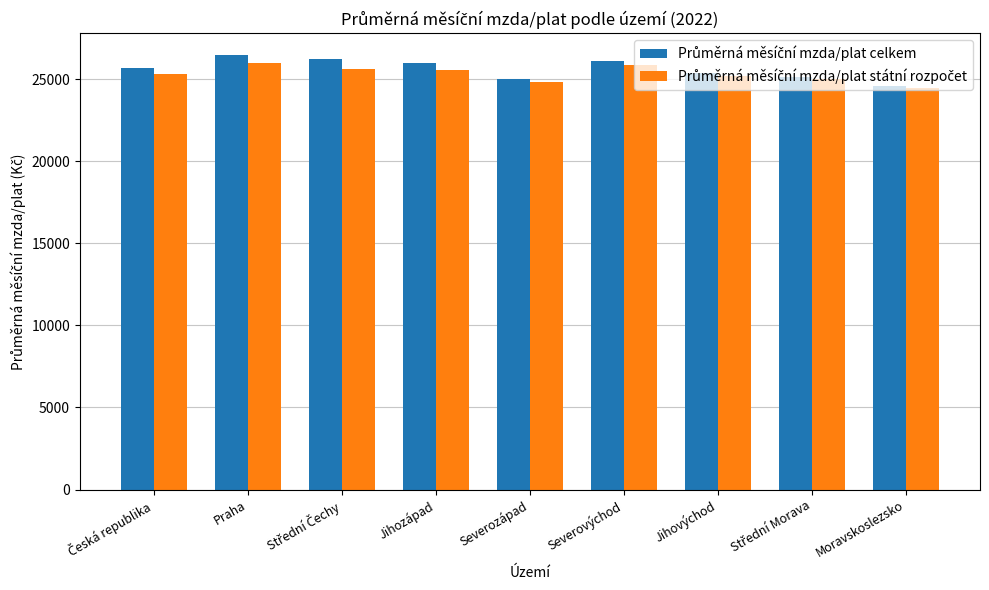

Is it true that Průměrná měsíční mzda/plat celkem equals 37452.7 at Střední Morava?

False